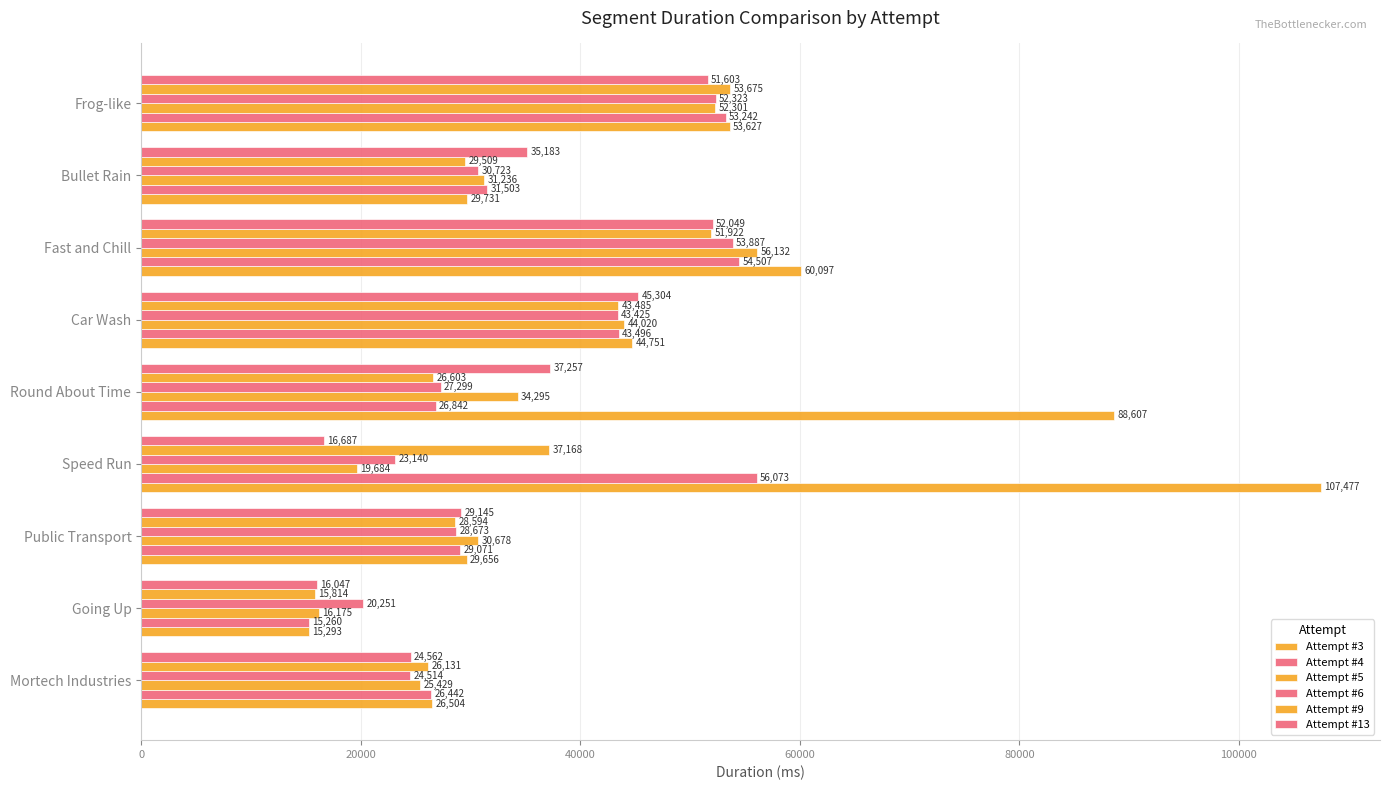

Count the number of data series in this chart.

6